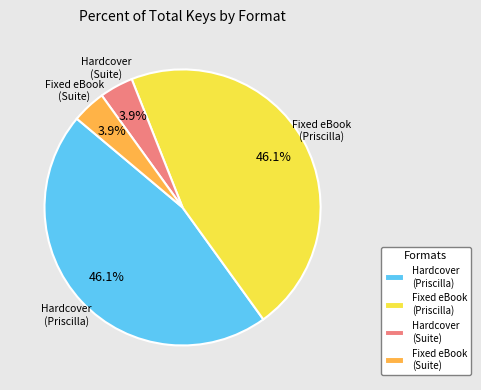

What portion of the pie excludes Fixed eBook (Priscilla)?

53.9%